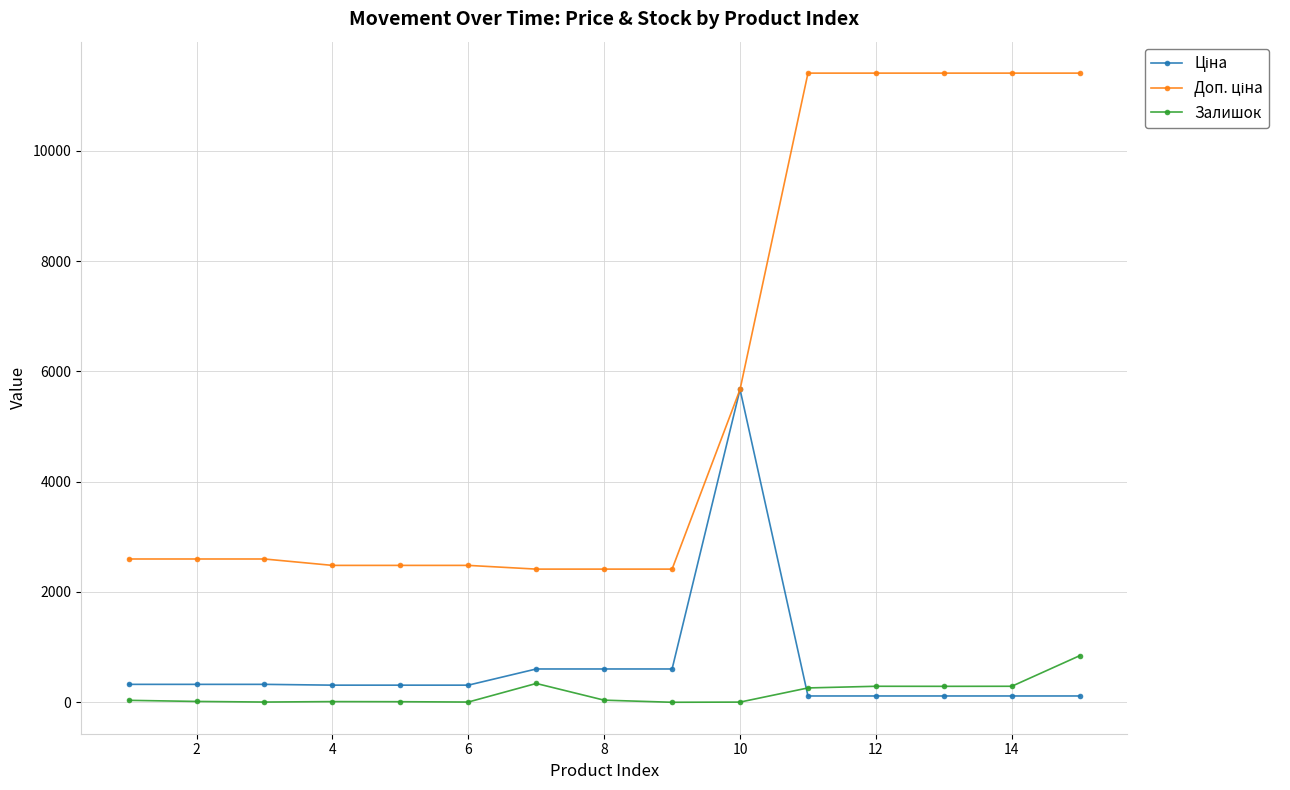

What is the maximum value shown in the chart?

11410.0